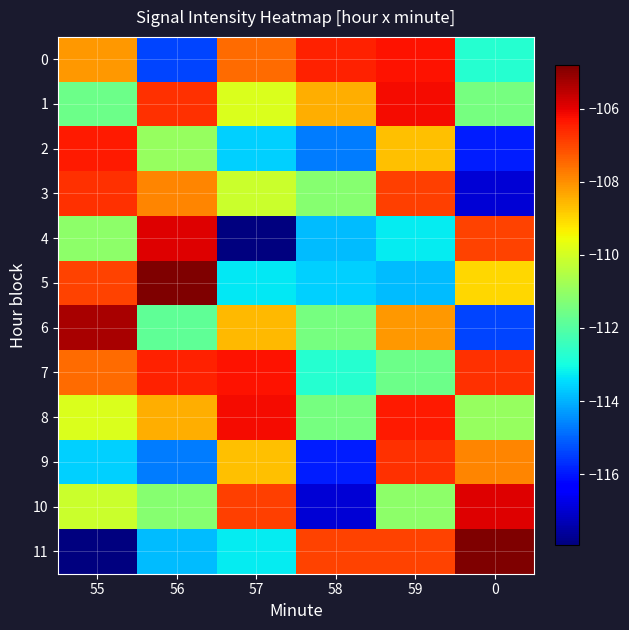

What is the spread (max minus min) of values at 58?

10.4